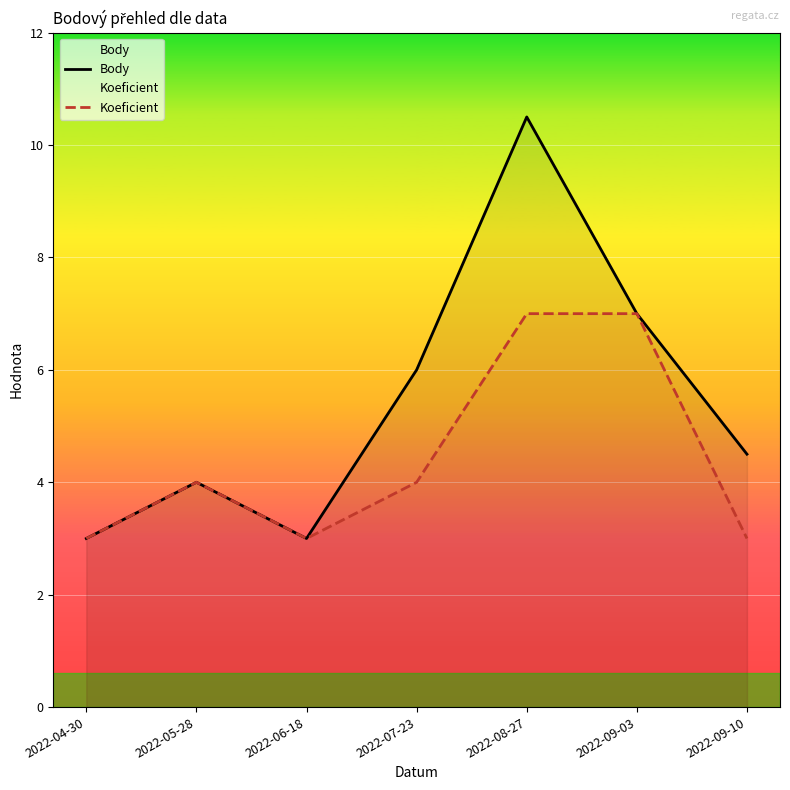

Where does the Body series first go above 4?

2022-07-23